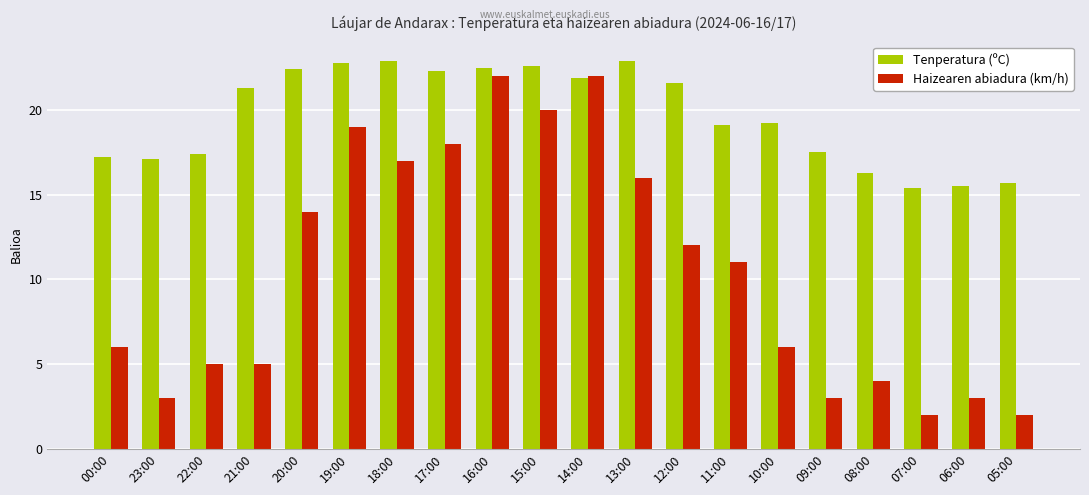

Is the value of Haizearen abiadura (km/h) at 22:00 greater than the value of Tenperatura (ºC) at 17:00?

No